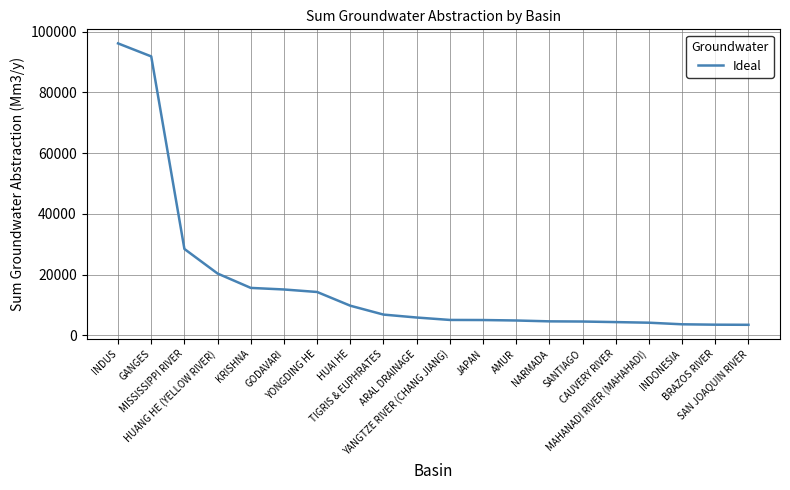

How many categories are shown in the chart?

20